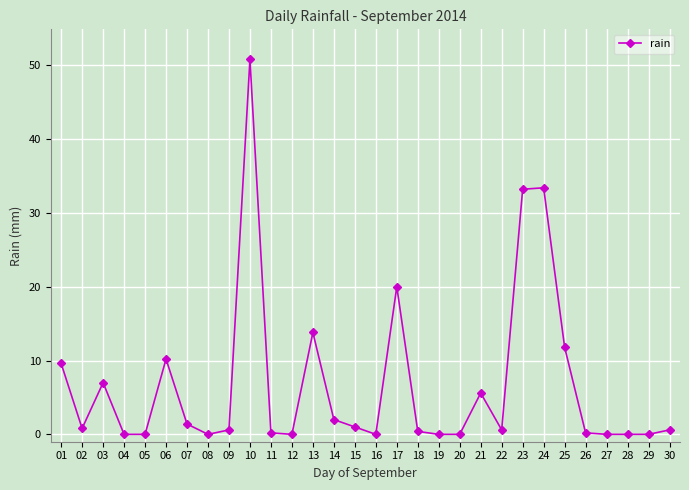

Where is the first local minimum?

02